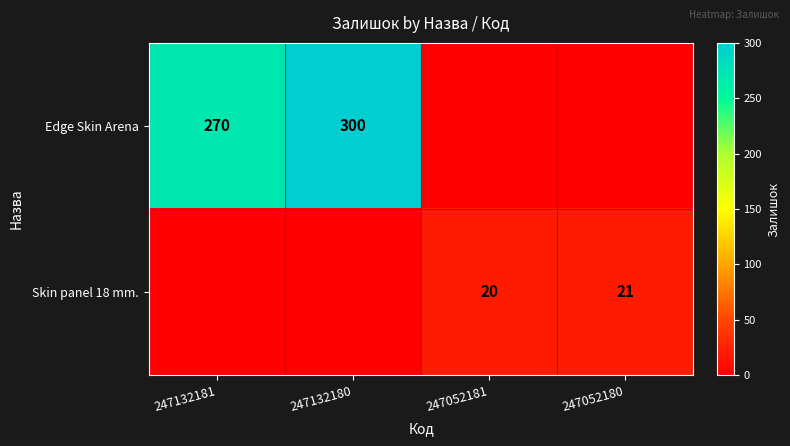

What is the spread (max minus min) of values at 247052181?

20